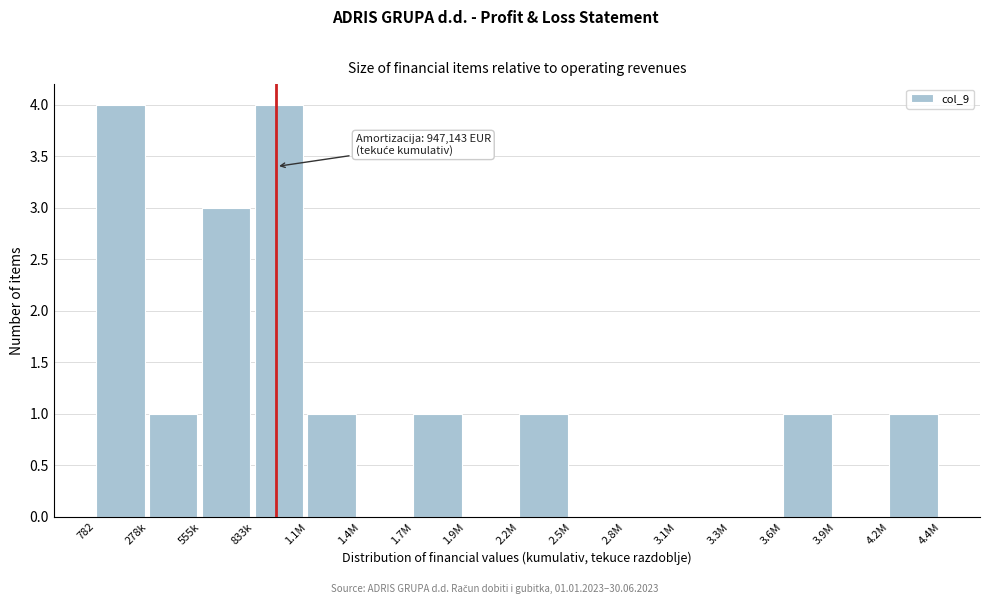

Reading left to right, transcribe all the data shown in this chart.

782=4	278k=1	555k=3	833k=4	1.1M=1	1.4M=0	1.7M=1	1.9M=0	2.2M=1	2.5M=0	2.8M=0	3.1M=0	3.3M=0	3.6M=1	3.9M=0	4.2M=1